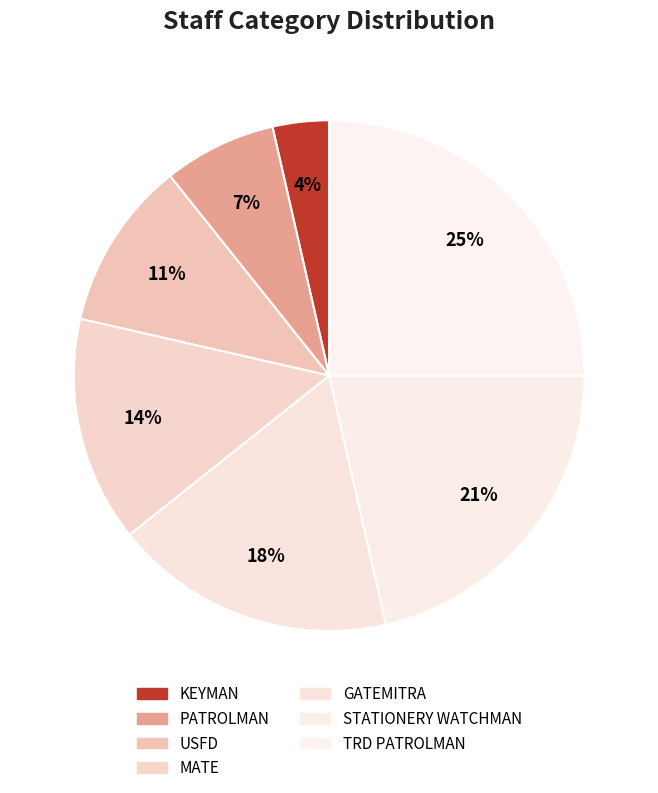

To the nearest percent, what percentage of the pie is KEYMAN?

4%